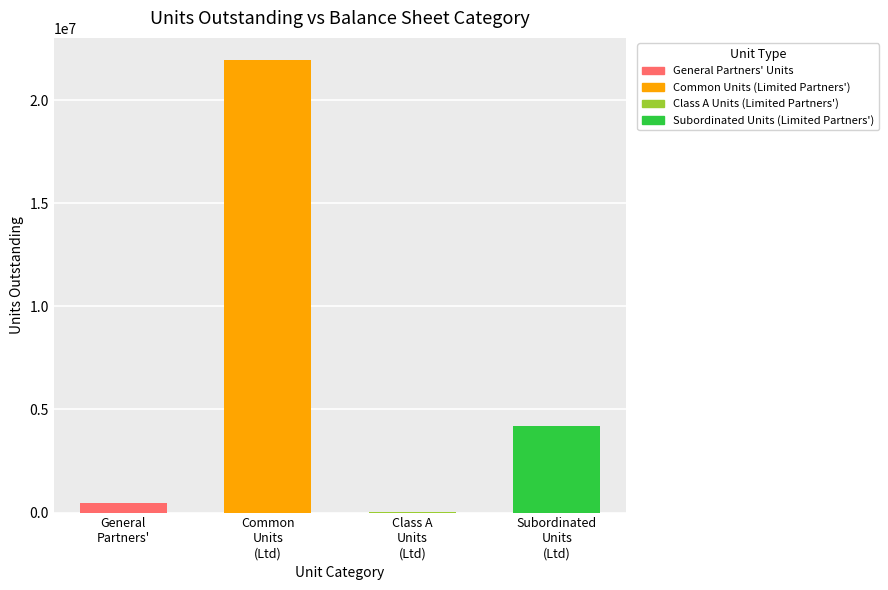

Approximately how many times larger is the value at Common Units (Limited Partners') compared to Class A Units (Limited Partners')?

565.6